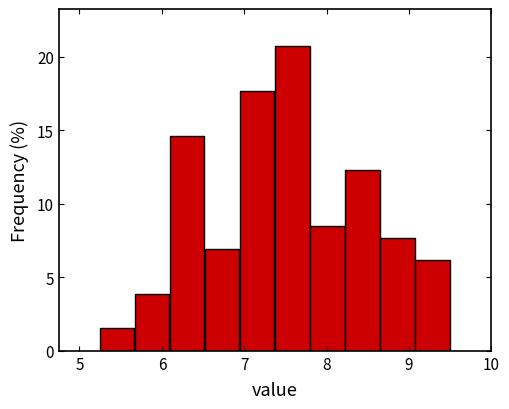

Reading left to right, transcribe this chart: for each bar, give the range it covers on the x-axis and its height. Neither the bar edges nor the heights are printed on the chart, so give them approximately, as read against the axes.

5.3 to 5.7: 1.5
5.7 to 6.1: 4.0
6.1 to 6.5: 14.5
6.5 to 7.0: 7.0
7.0 to 7.4: 17.5
7.4 to 7.8: 21.0
7.8 to 8.2: 8.5
8.2 to 8.7: 12.5
8.7 to 9.1: 7.5
9.1 to 9.5: 6.0